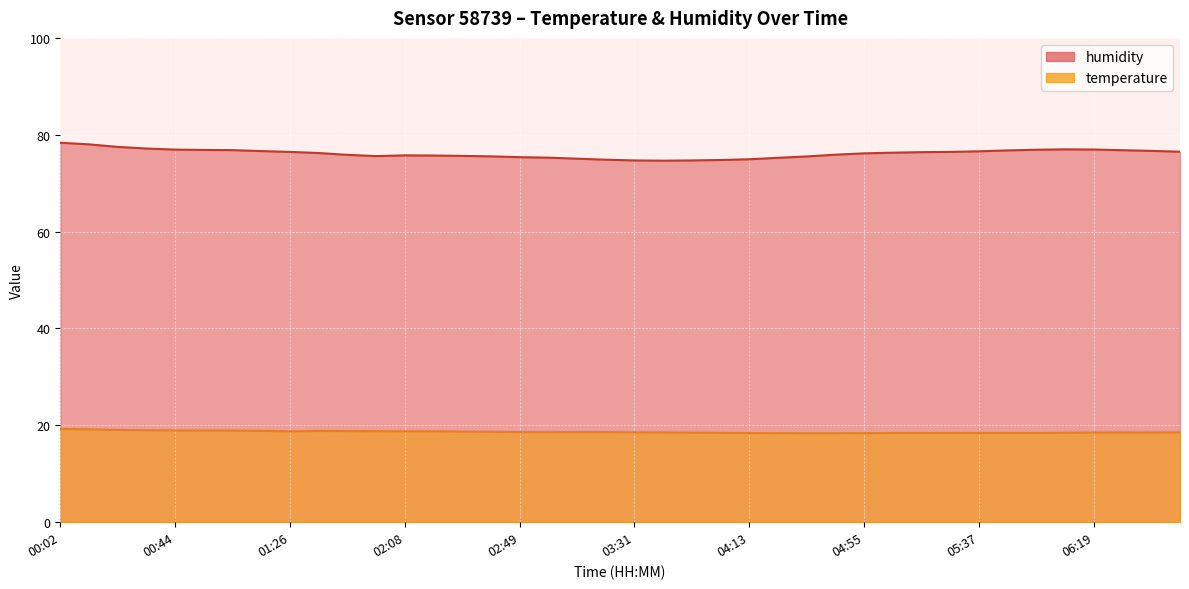

What is the smallest value displayed?

18.4